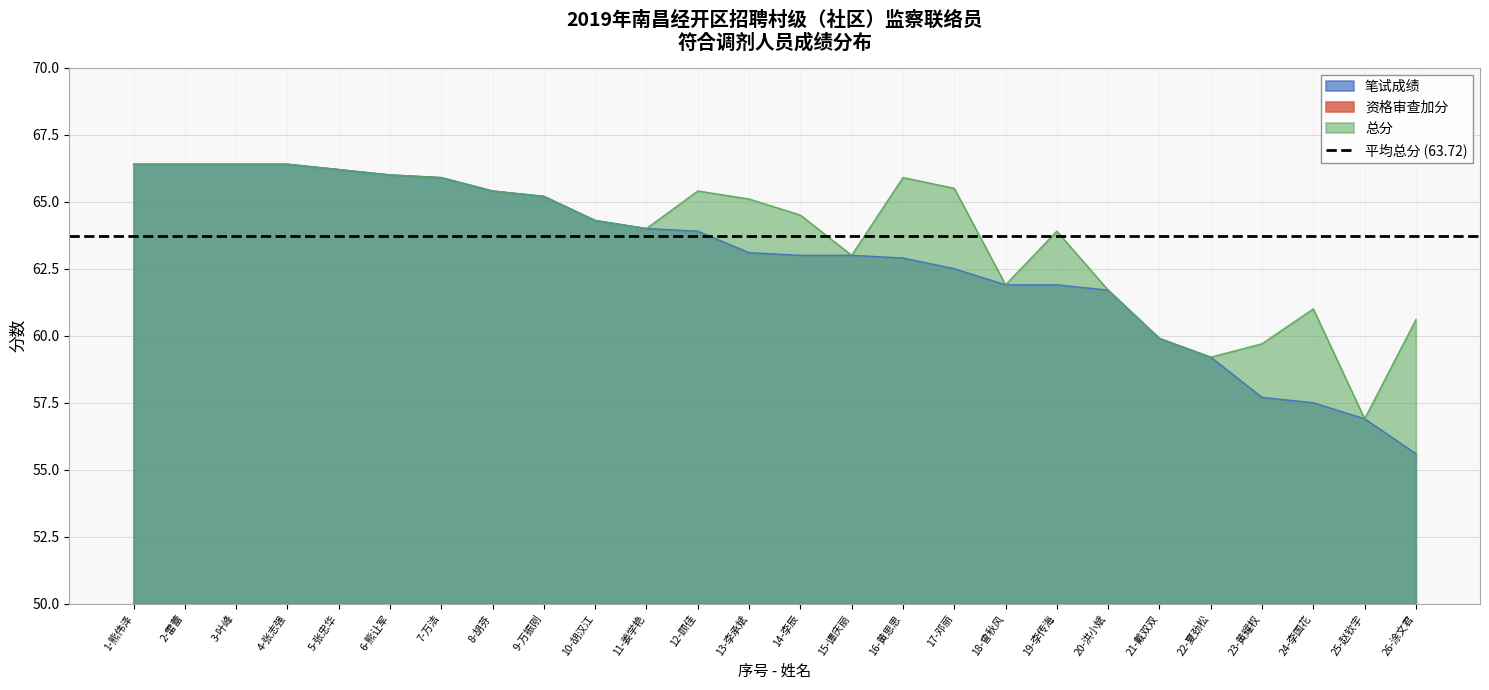

Which category has the highest value across all series?

1-熊伟泽